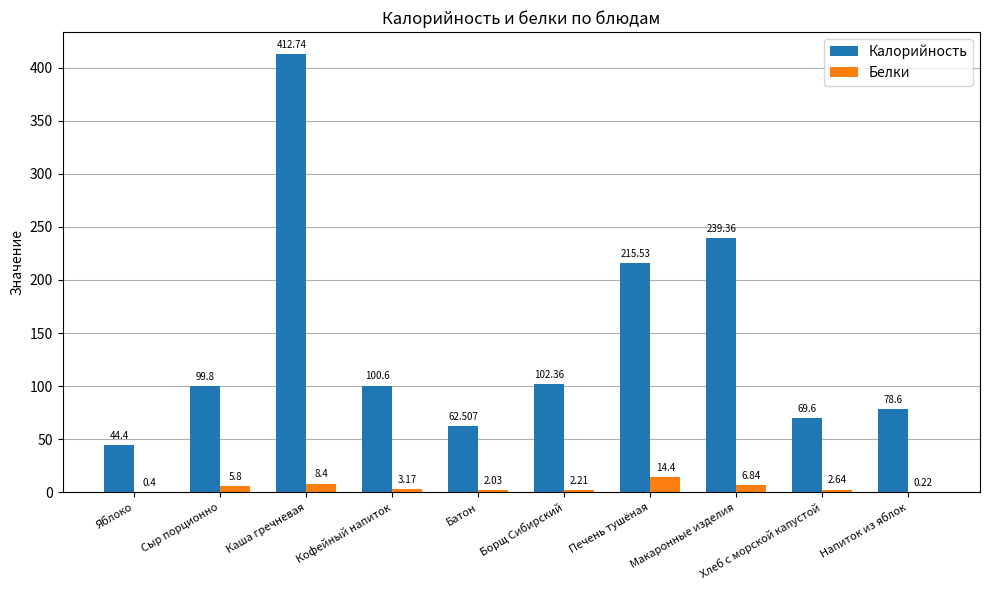

Which series changed the most between Батон and Хлеб с морской капустой?

Калорийность